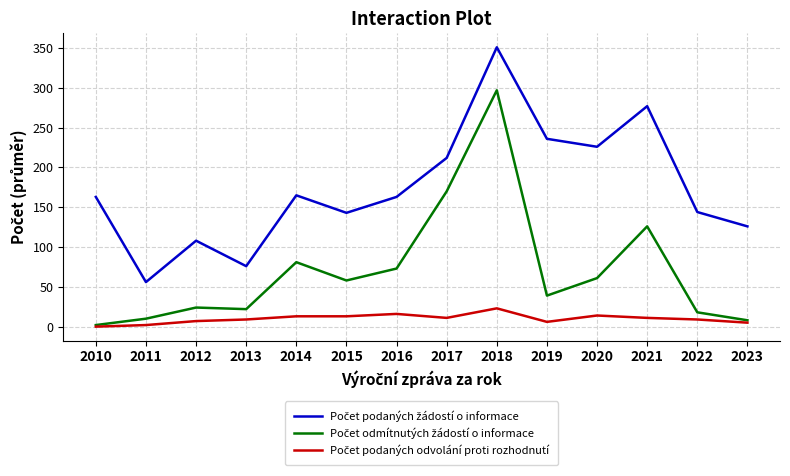

What is the spread (max minus min) of values at 2020?

212